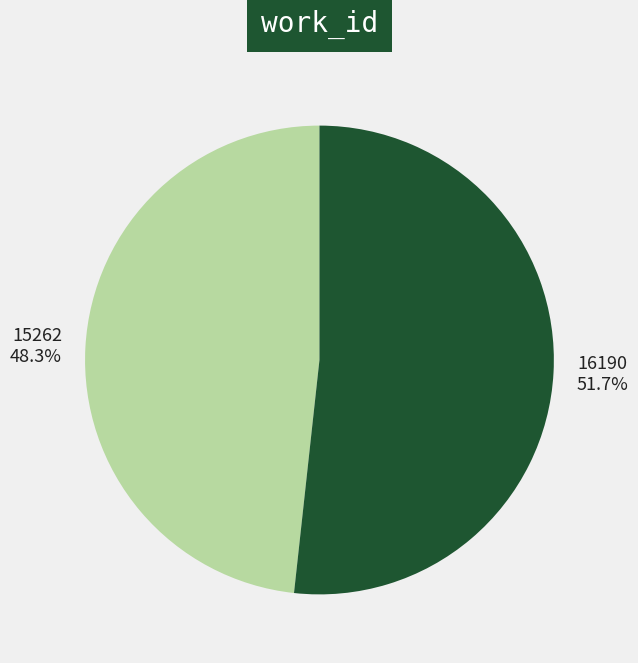

True or false: 16190 accounts for 39% of the total.

False